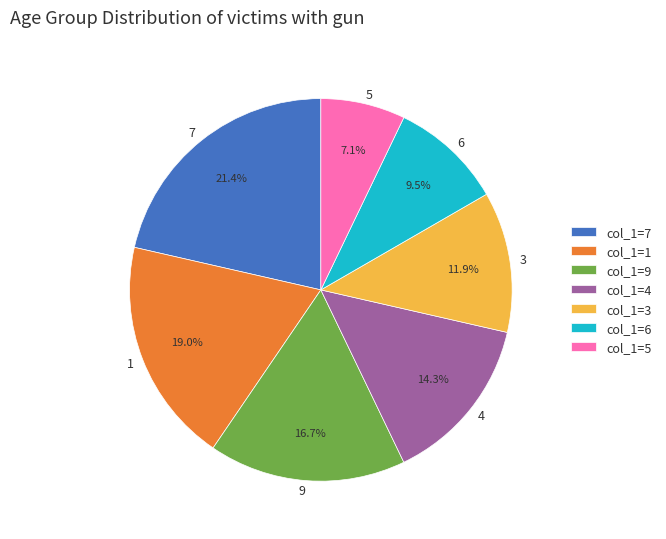

To the nearest percent, what is the average slice percentage?

14%